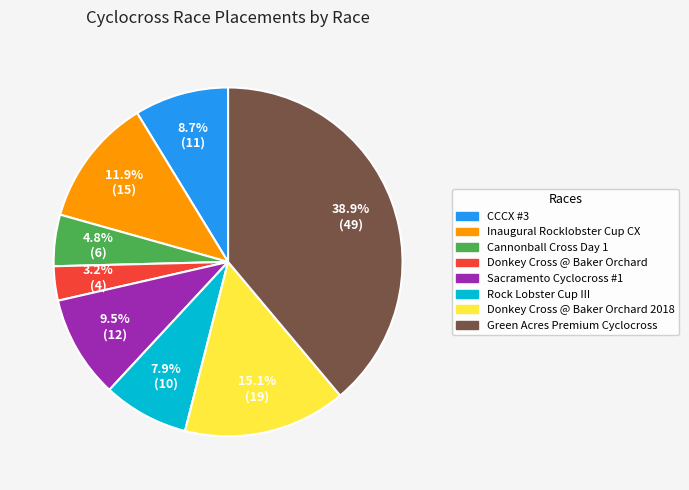

Is there a majority slice in this chart?

No